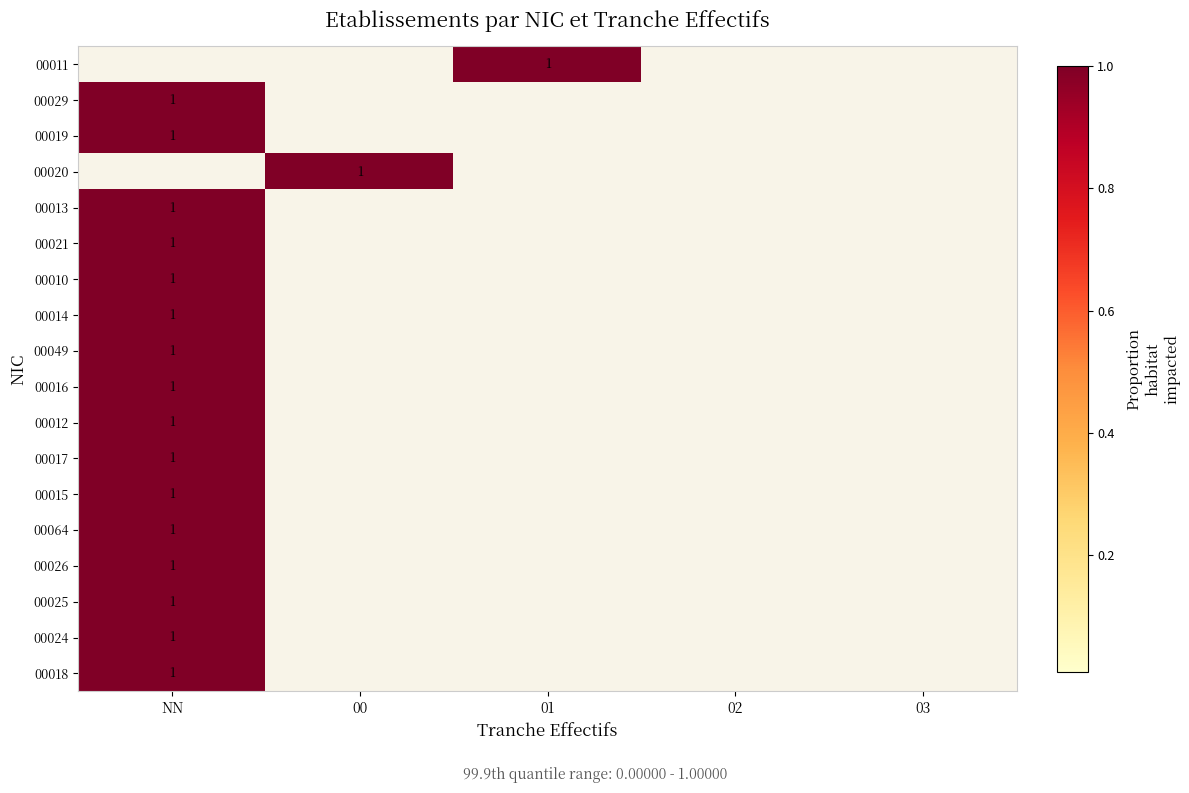

The value of 00018 at NN is 2. True or false?

False